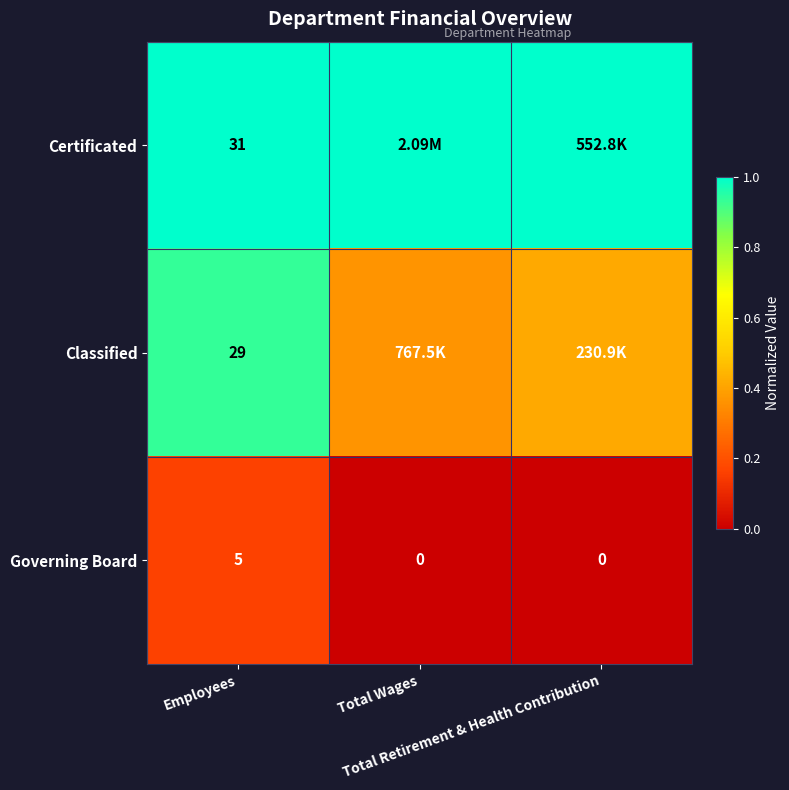

What is the minimum value for Certificated?

1.0